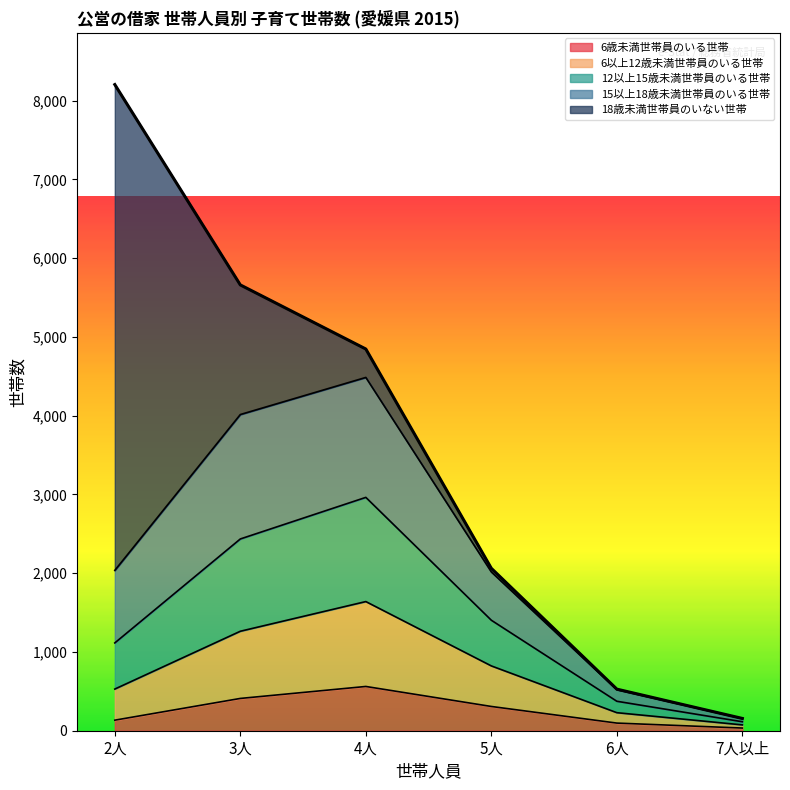

At which category is the sum across all series the highest?

2人